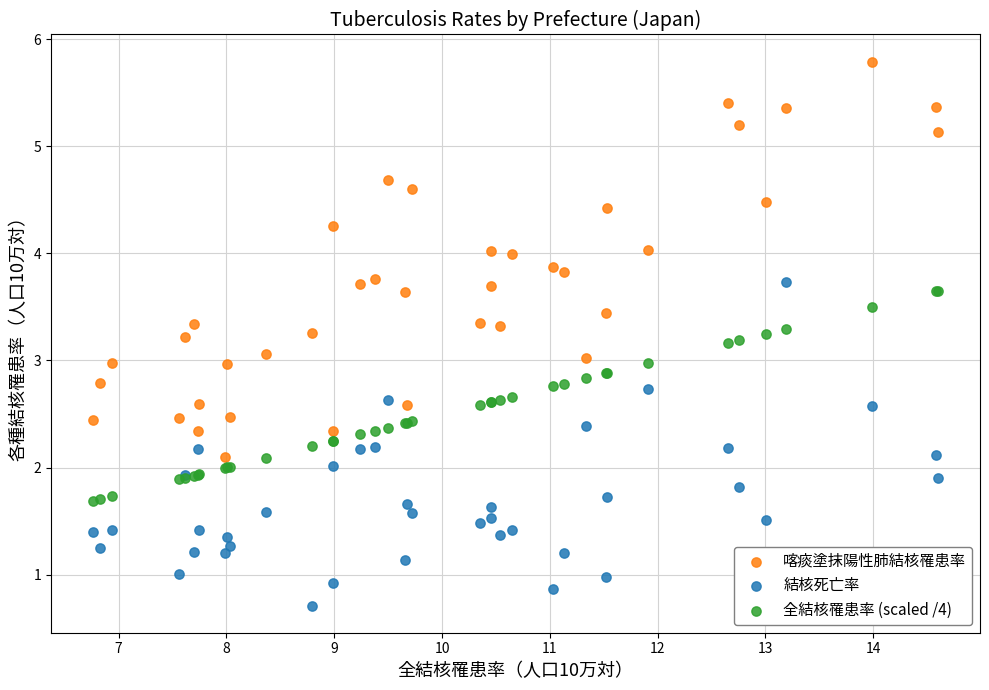

Which series contains the lowest Y value?

結核死亡率